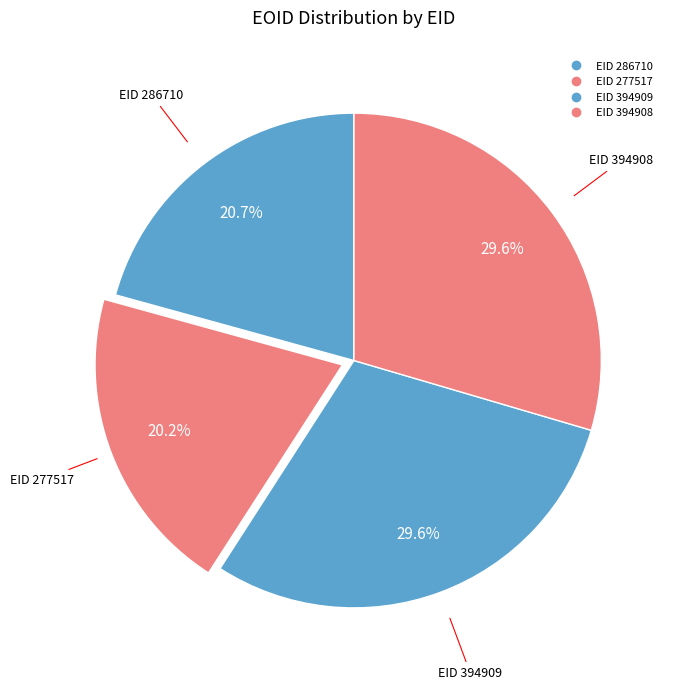

How many slices are in this pie chart?

4